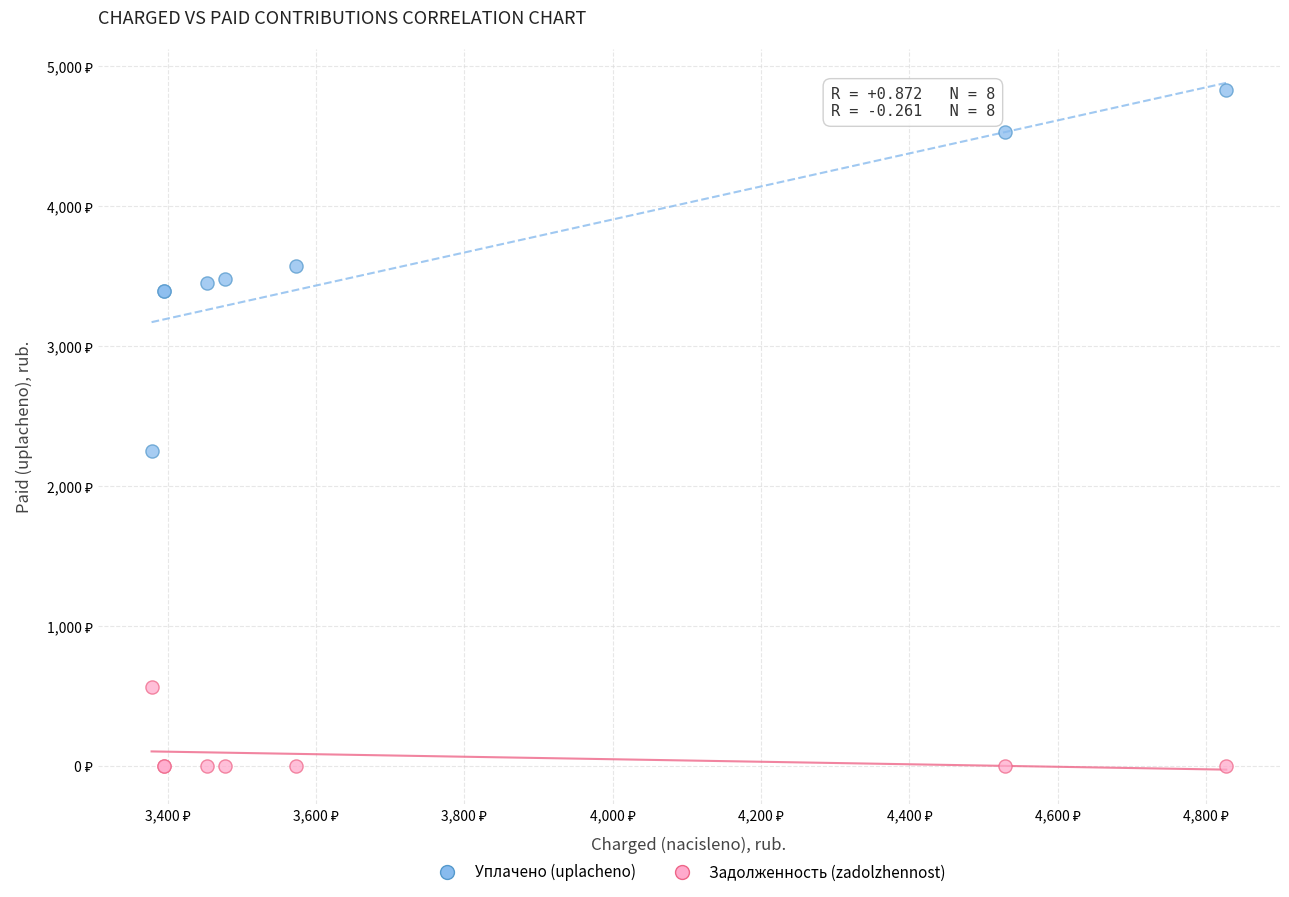

Which series contains the highest Y value?

Уплачено (uplacheno)